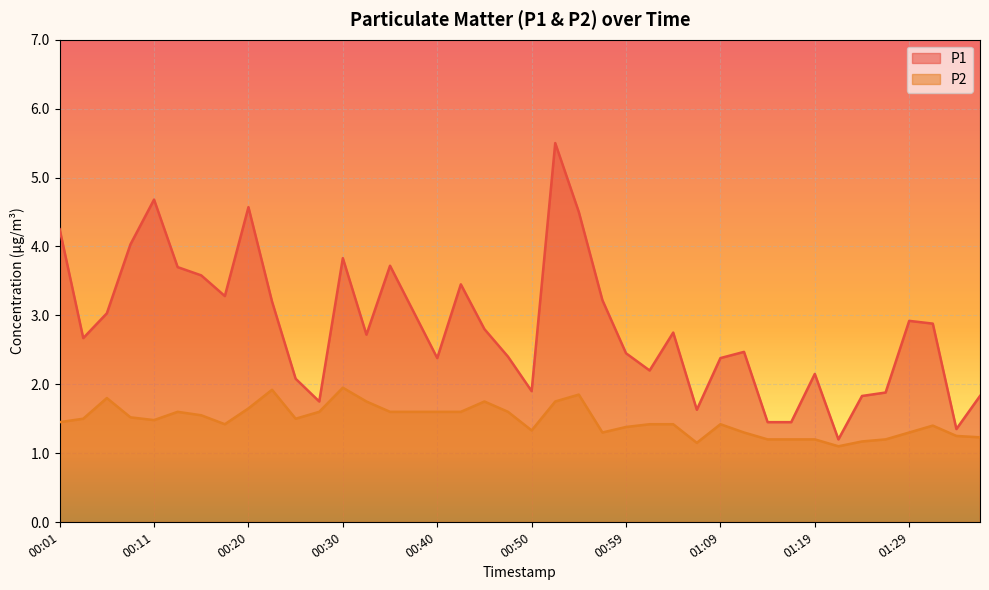

Between 01:04 and 00:38, which is larger?

00:38